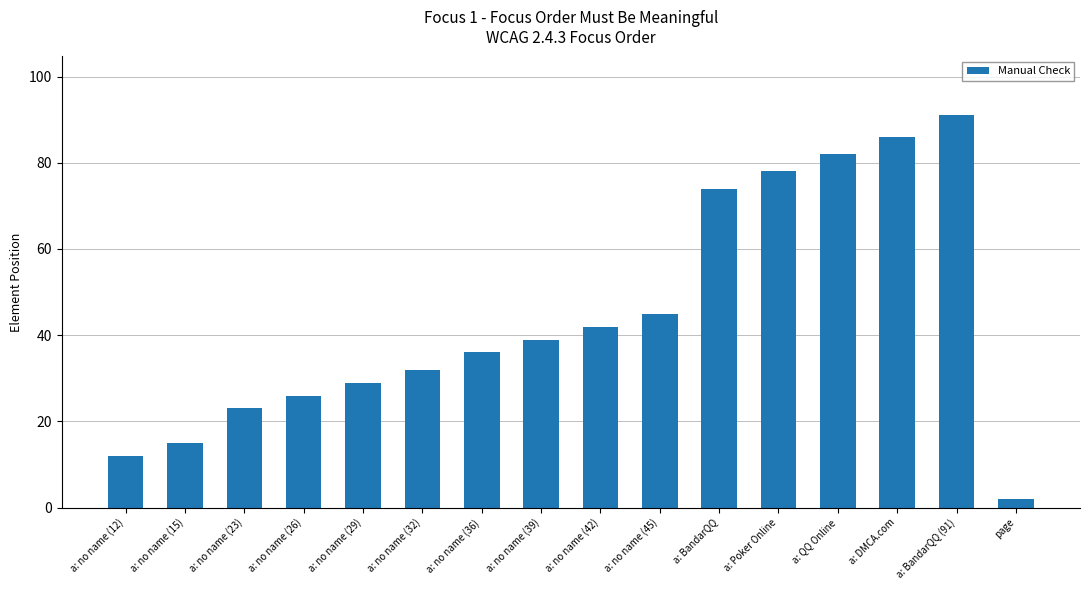

What is the label of the 13th bar from the right?

a: no name (26)